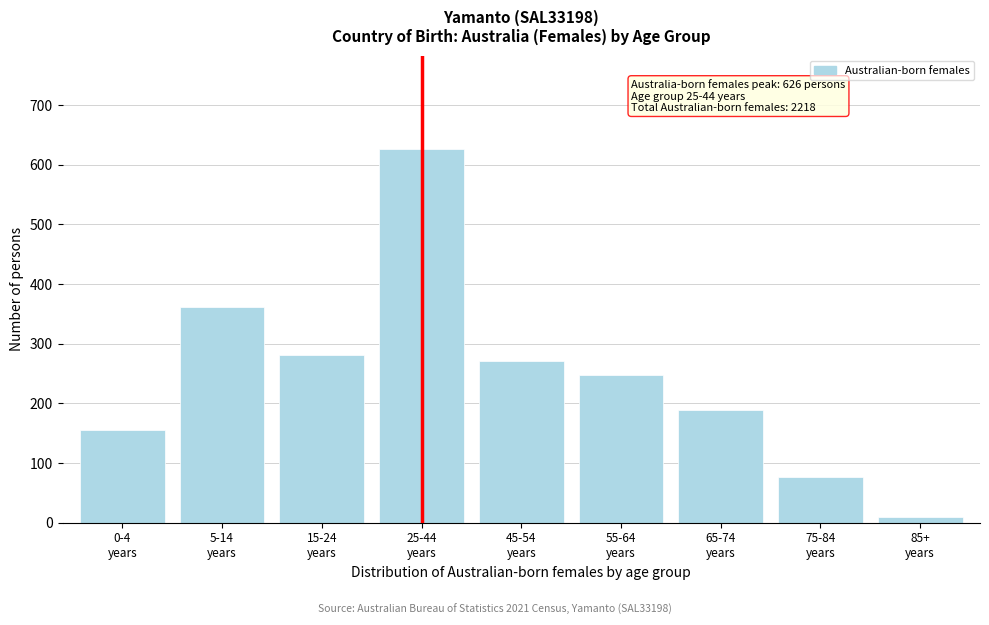

Reading left to right, extract all data points from this chart.

156	362	281	626	271	247	189	76	10